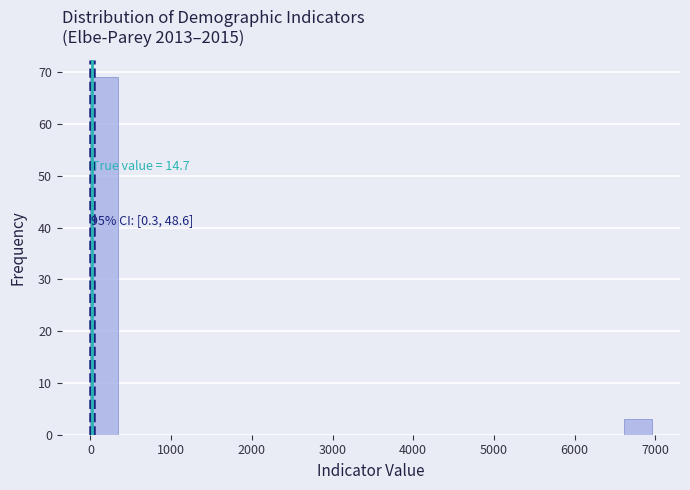

Read against the x-axis, roughly where is the centre of the tallest bar?

200